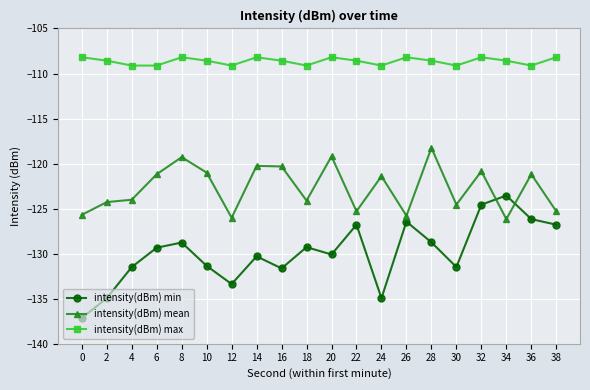

Which series has the widest spread of values?

intensity(dBm) min